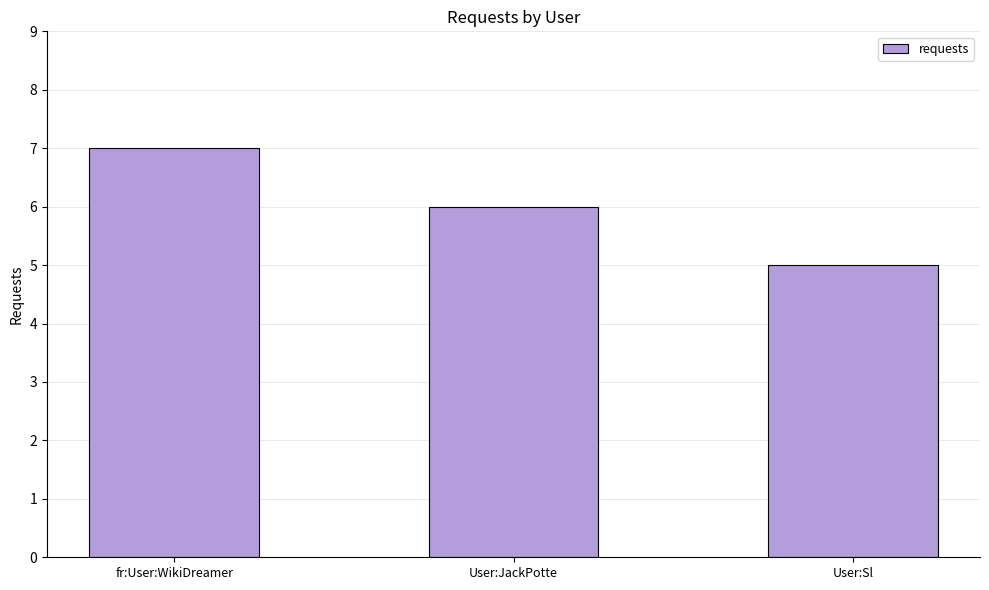

What is the label of the 3rd bar from the right?

fr:User:WikiDreamer